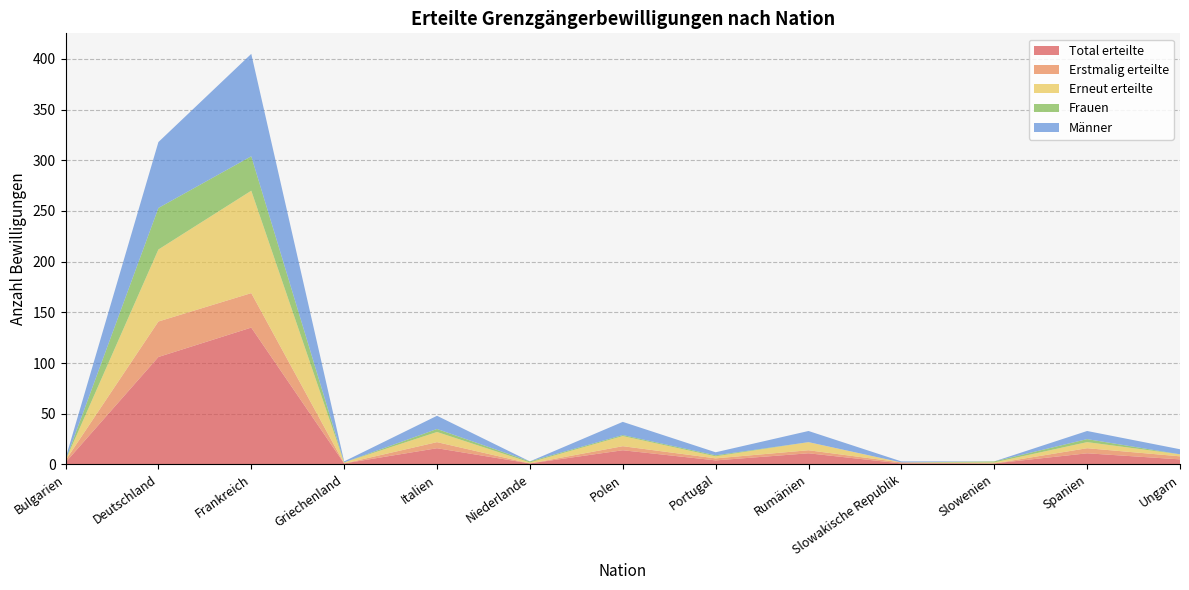

Reading left to right, transcribe all the data shown in this chart.

Total erteilte: Bulgarien=2	Deutschland=106	Frankreich=135	Griechenland=1	Italien=16	Niederlande=1	Polen=14	Portugal=4	Rumänien=11	Slowakische Republik=1	Slowenien=1	Spanien=11	Ungarn=5
Erstmalig erteilte: Bulgarien=2	Deutschland=35	Frankreich=34	Griechenland=0	Italien=6	Niederlande=0	Polen=4	Portugal=2	Rumänien=3	Slowakische Republik=1	Slowenien=0	Spanien=5	Ungarn=3
Erneut erteilte: Bulgarien=0	Deutschland=71	Frankreich=101	Griechenland=1	Italien=10	Niederlande=1	Polen=10	Portugal=2	Rumänien=8	Slowakische Republik=0	Slowenien=1	Spanien=6	Ungarn=2
Frauen: Bulgarien=0	Deutschland=41	Frankreich=34	Griechenland=0	Italien=3	Niederlande=1	Polen=1	Portugal=1	Rumänien=0	Slowakische Republik=0	Slowenien=1	Spanien=3	Ungarn=0
Männer: Bulgarien=2	Deutschland=65	Frankreich=101	Griechenland=1	Italien=13	Niederlande=0	Polen=13	Portugal=3	Rumänien=11	Slowakische Republik=1	Slowenien=0	Spanien=8	Ungarn=5